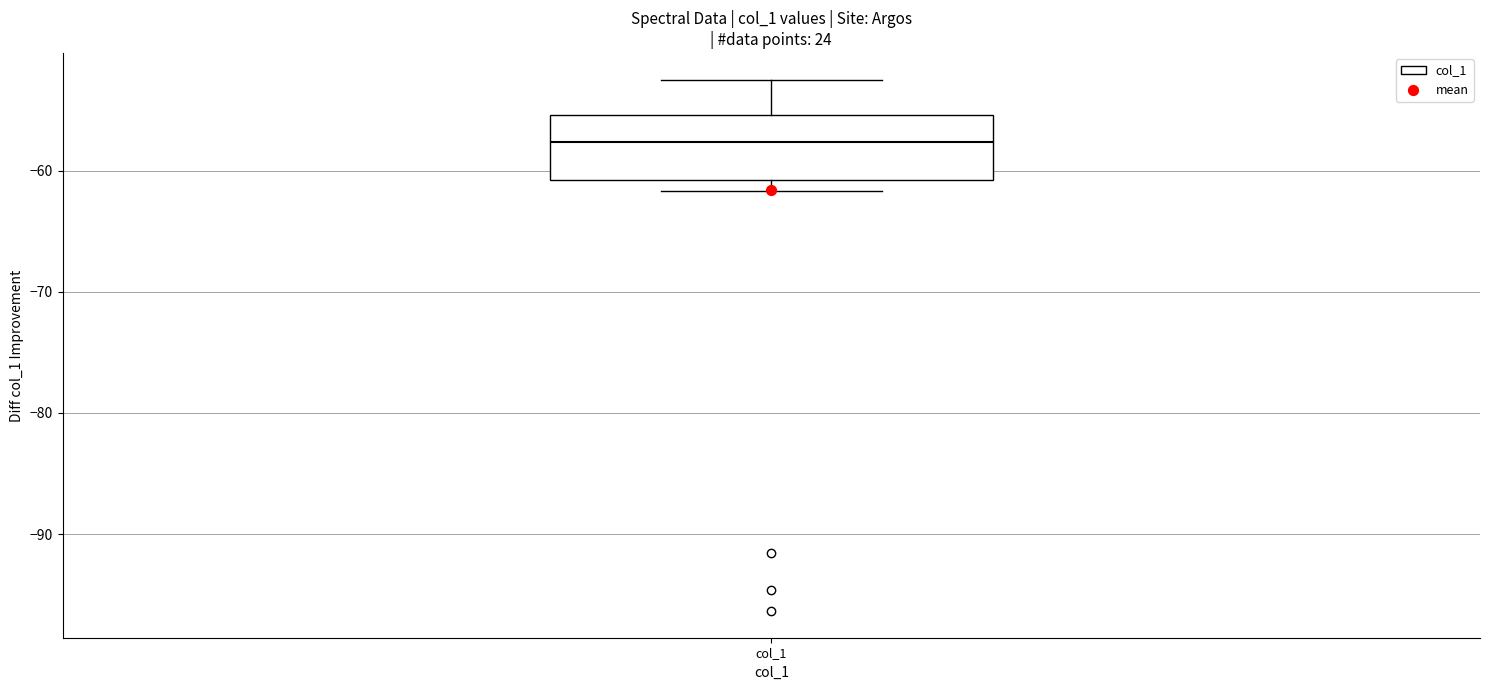

Read this box plot against the y-axis: the position of the median line, the range covered by the box, and the ends of both whiskers. The values are not printed on the chart, so give them approximately, as read against the axis.

median -58, box -61 to -55, whiskers -62 to -52